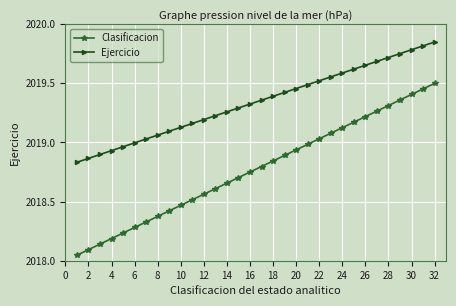

What is the sum of all Ejercicio values?

64618.9